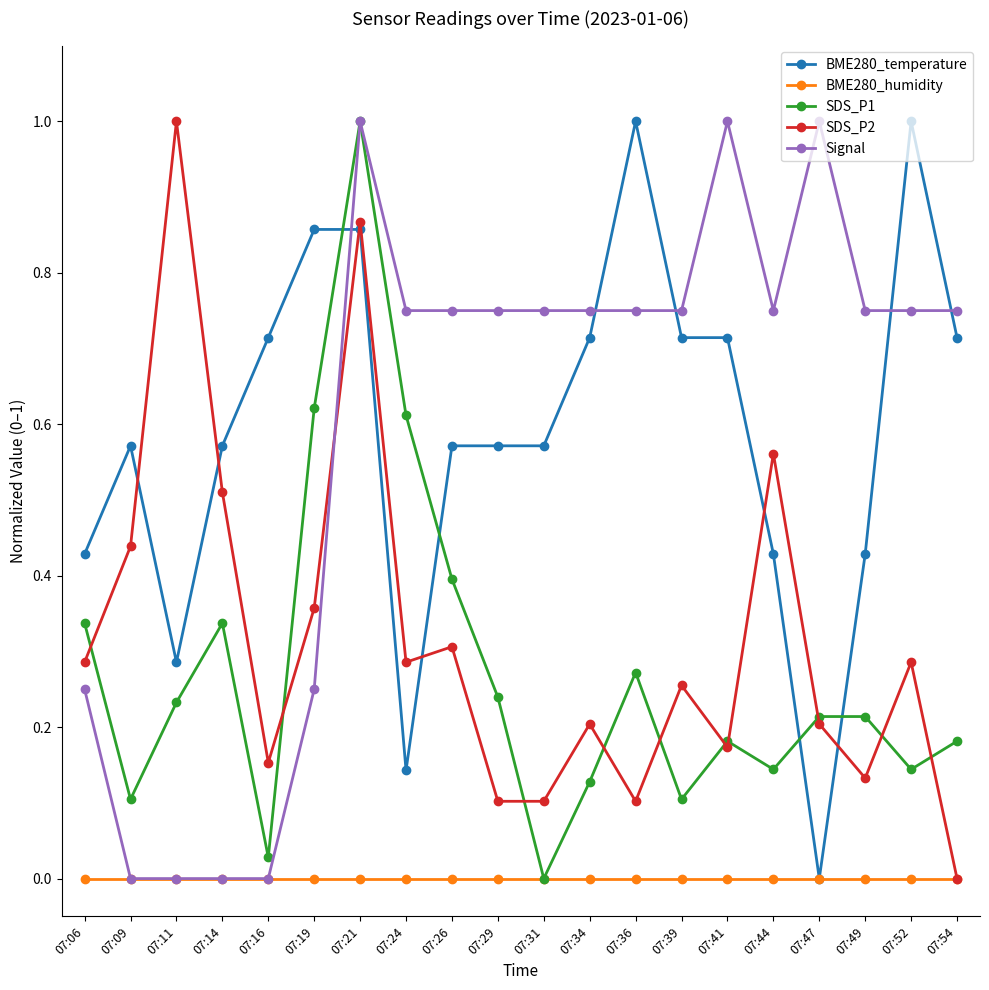

How many lines are shown in the chart?

5